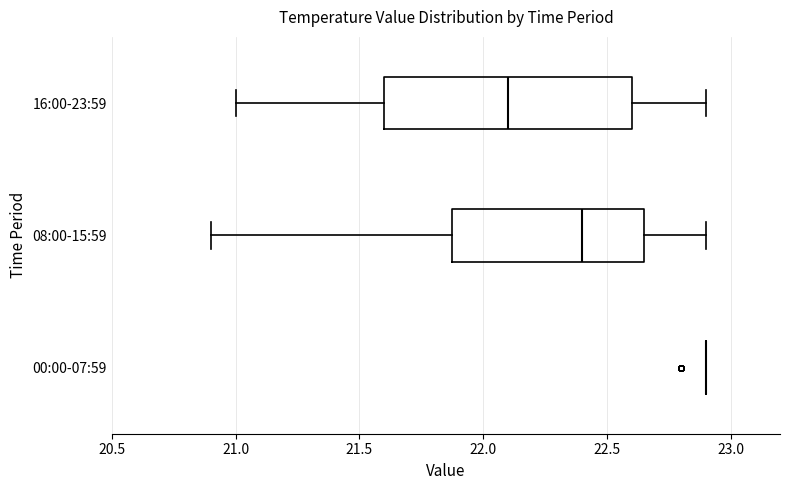

Which box is the widest, from its left edge to its right edge?

16:00-23:59